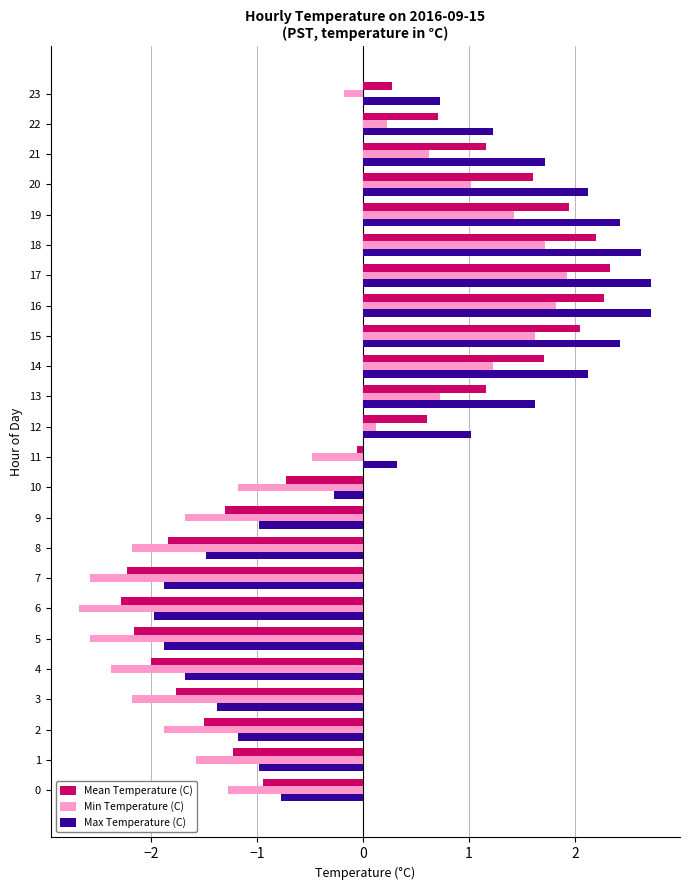

Between 15 and 20, which series saw the biggest shift?

Min Temperature (C)